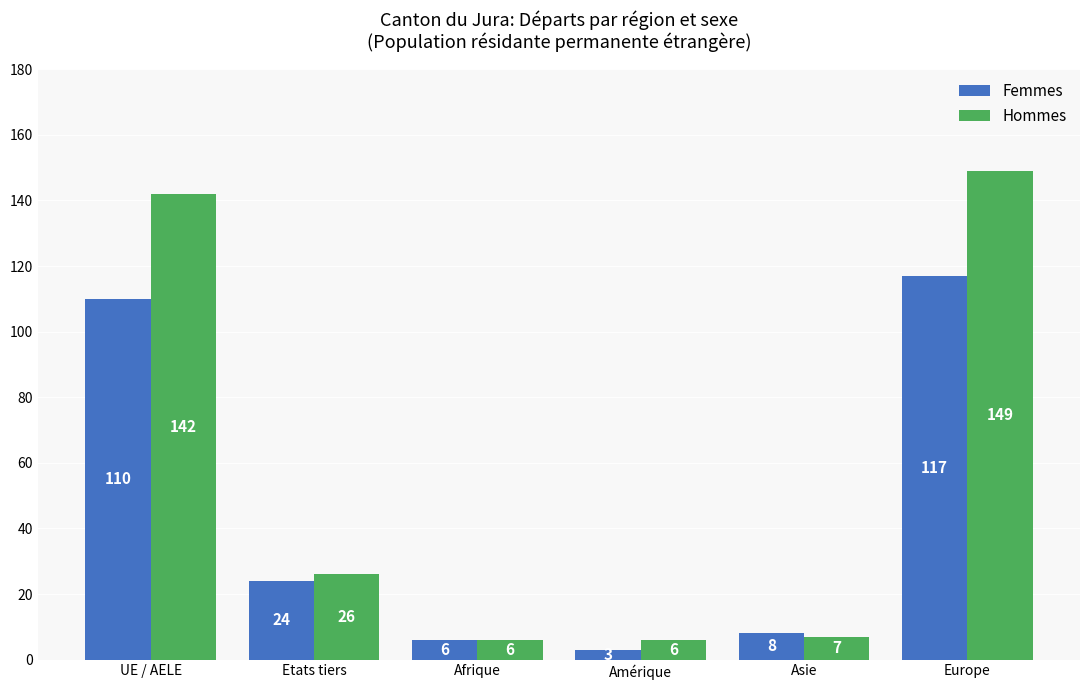

Reading right to left, what are all the values shown in this chart?

Femmes: 117	8	3	6	24	110
Hommes: 149	7	6	6	26	142